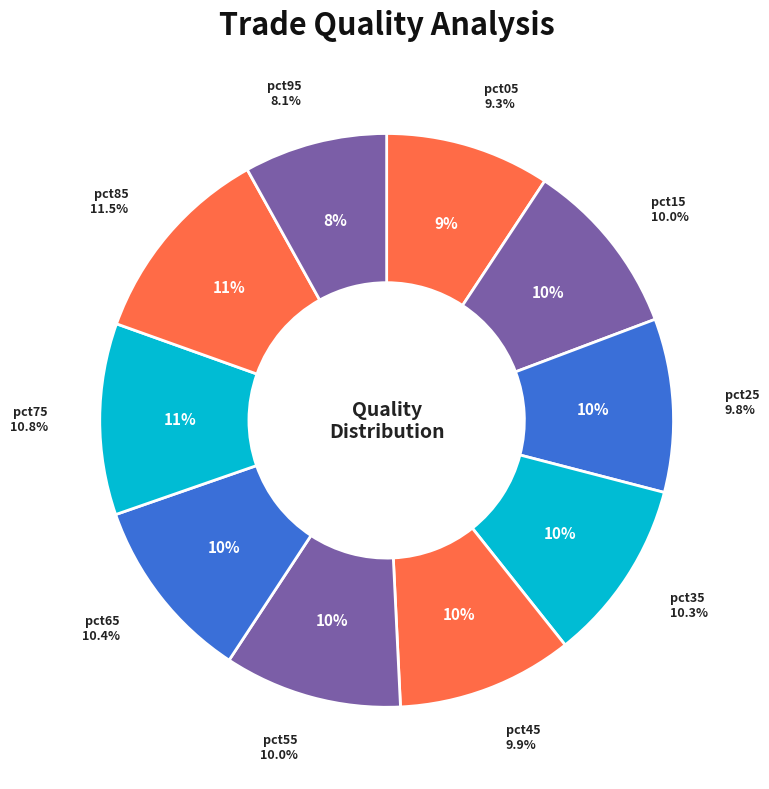

To the nearest percent, what portion does pct75 represent?

11%